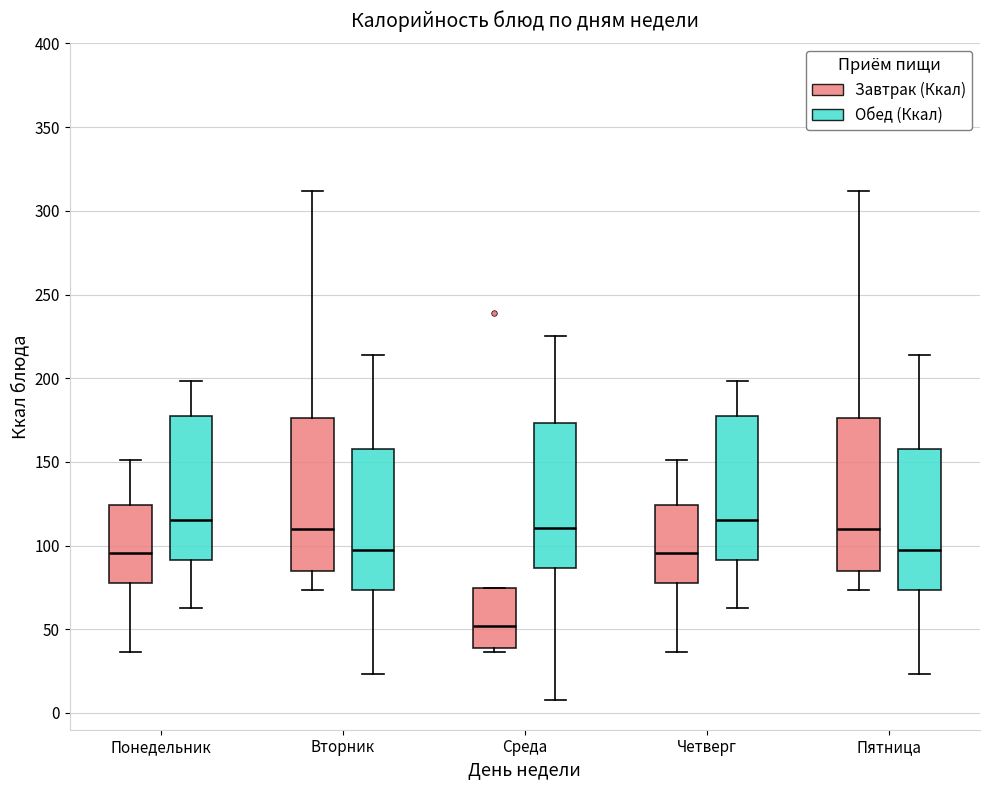

Reading left to right, read every box against the y-axis: the position of its median line, the range the box covers, and the ends of its whiskers. The values are not printed on the chart, so give them approximately, as read against the axis.

Понедельник (Завтрак (Ккал)): median 95, box 80 to 125, whiskers 35 to 150
Понедельник (Обед (Ккал)): median 115, box 90 to 180, whiskers 65 to 200
Вторник (Завтрак (Ккал)): median 110, box 85 to 175, whiskers 75 to 310
Вторник (Обед (Ккал)): median 95, box 75 to 160, whiskers 25 to 215
Среда (Завтрак (Ккал)): median 50, box 40 to 75, whiskers 35 to 75
Среда (Обед (Ккал)): median 110, box 85 to 175, whiskers 10 to 225
Четверг (Завтрак (Ккал)): median 95, box 80 to 125, whiskers 35 to 150
Четверг (Обед (Ккал)): median 115, box 90 to 180, whiskers 65 to 200
Пятница (Завтрак (Ккал)): median 110, box 85 to 175, whiskers 75 to 310
Пятница (Обед (Ккал)): median 95, box 75 to 160, whiskers 25 to 215